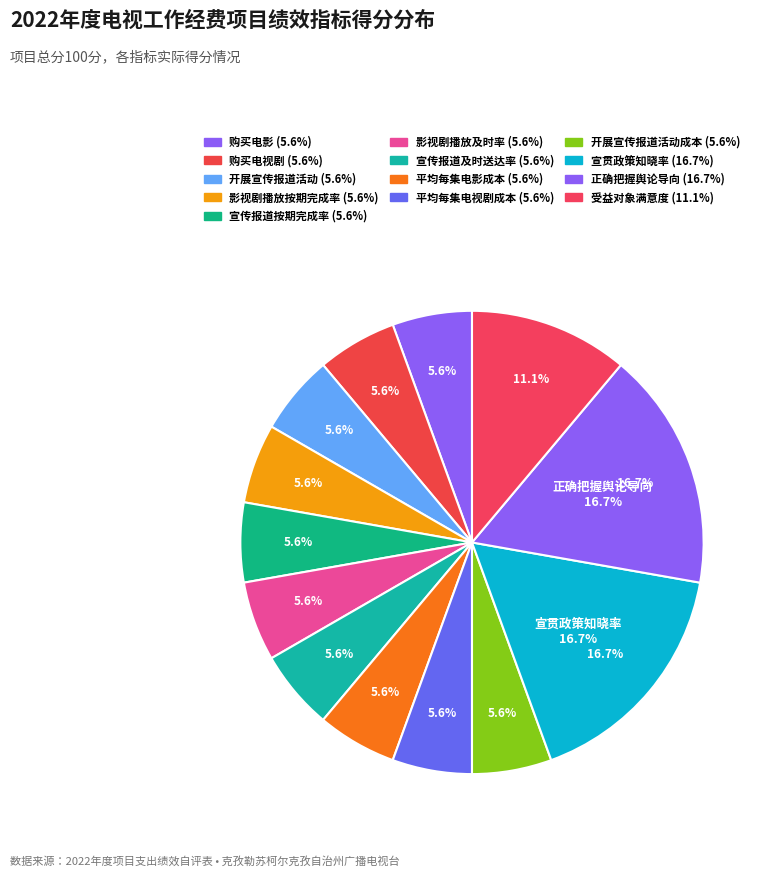

What portion of the pie excludes 受益对象满意度?

88.9%